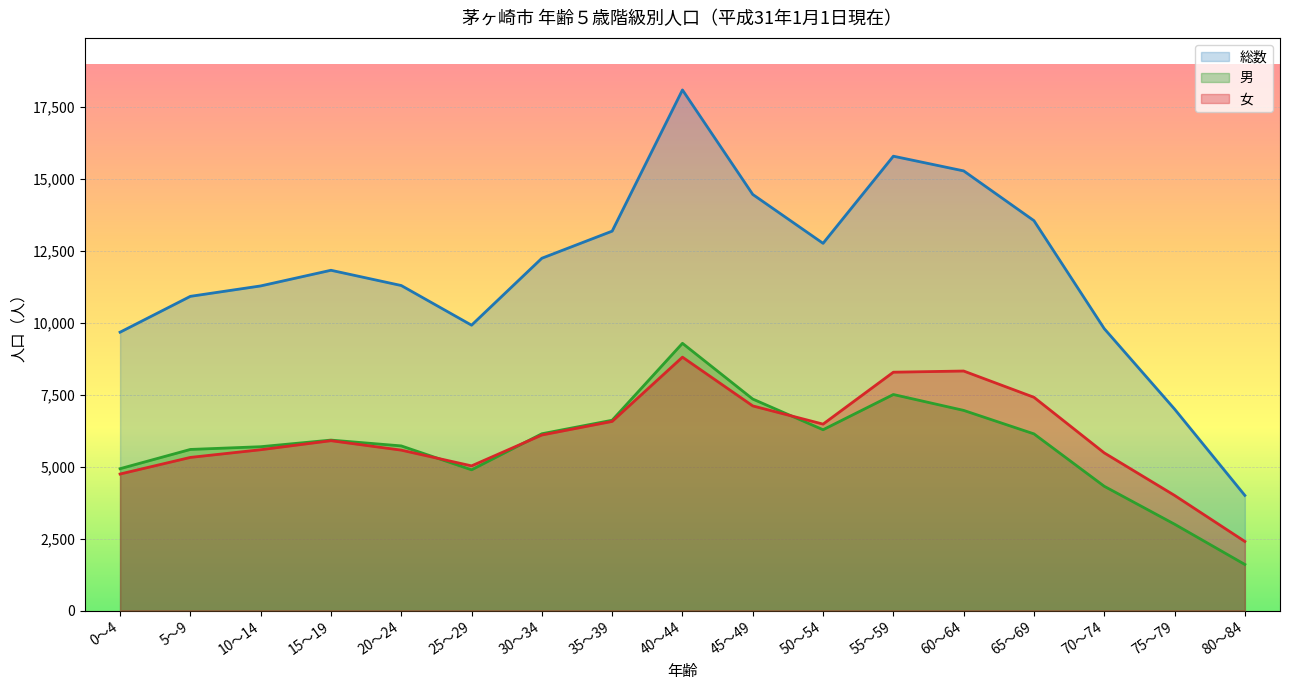

Between which two adjacent categories do 男 and 女 first intersect?

20～24 and 25～29